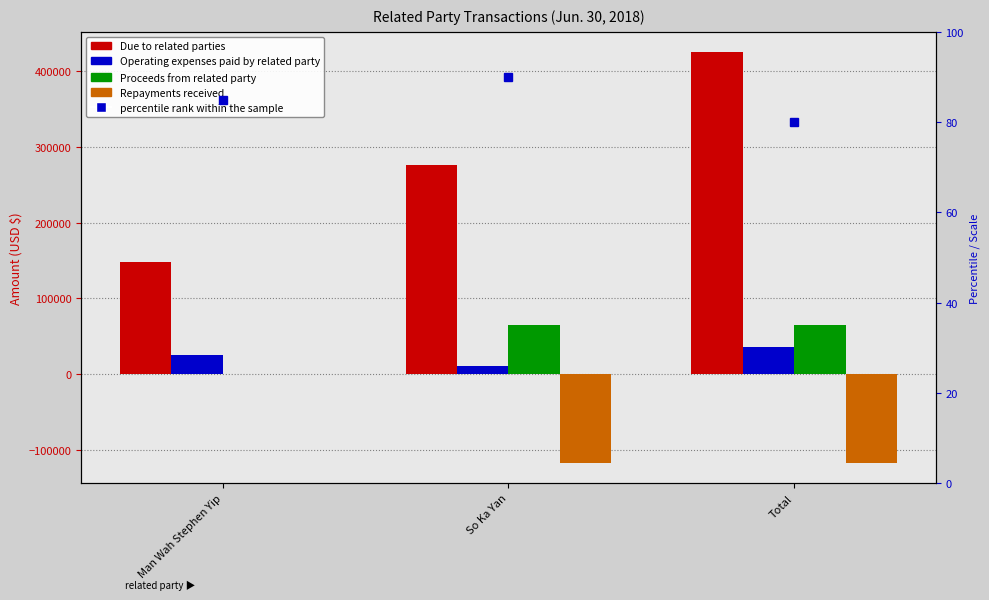

The value of percentile rank within the sample at Total is 112. True or false?

False